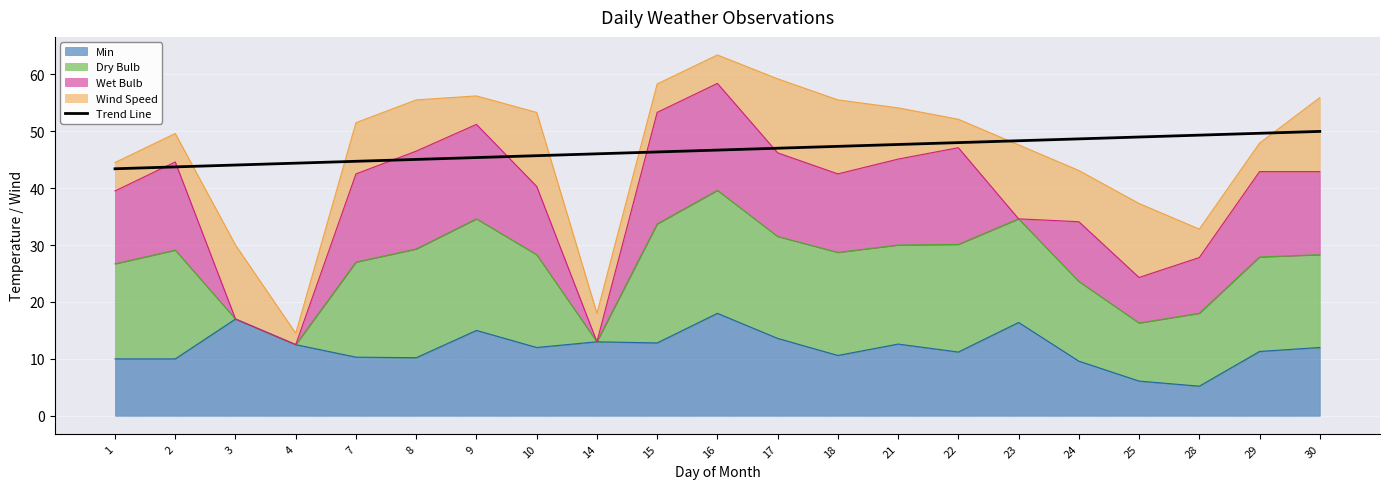

What is the value of the 11th point from the left?

46.7